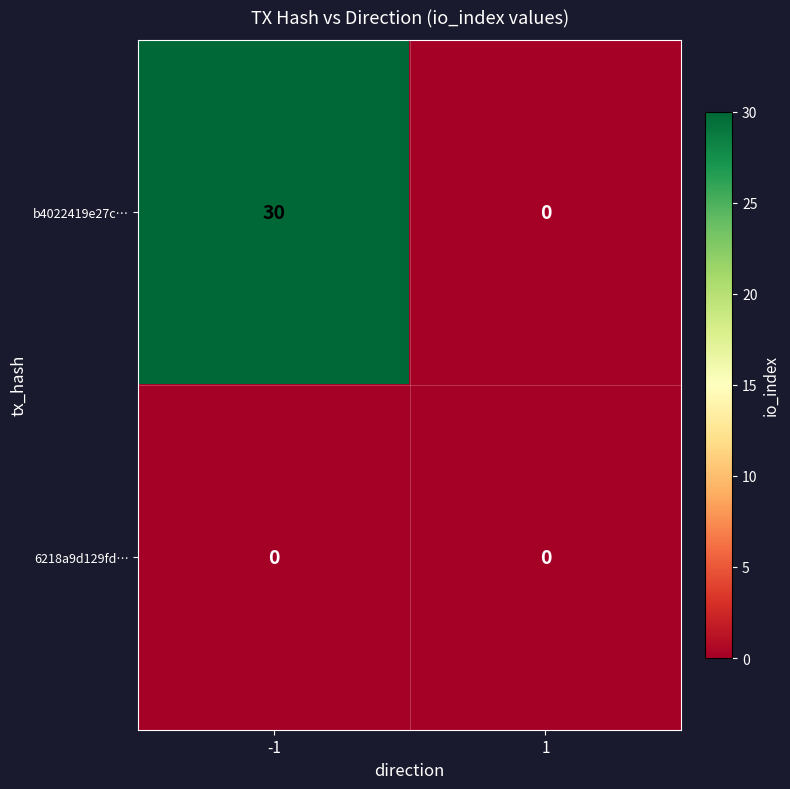

What is the difference between the b4022419e27c… values at -1 and 1?

30